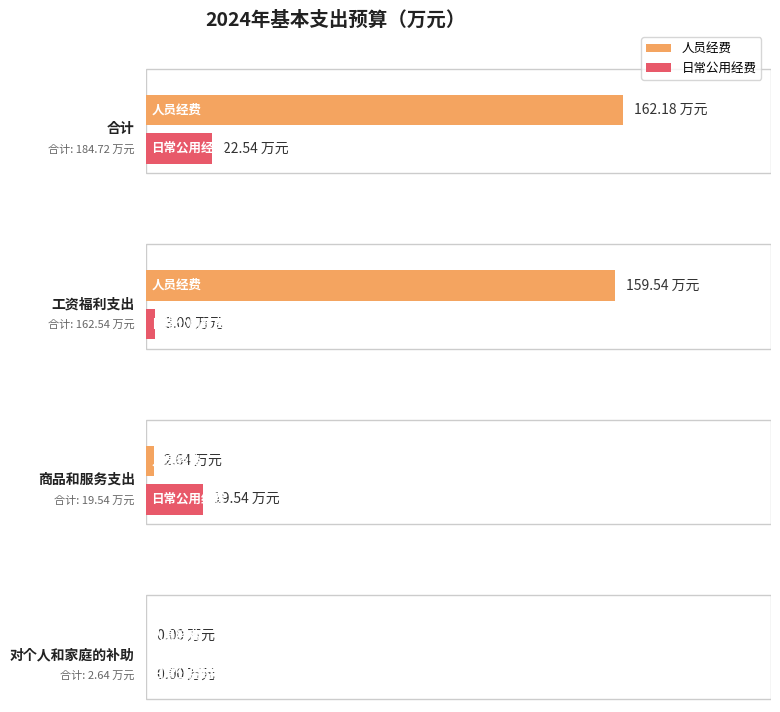

What is the label of the 4th bar from the right?

合计